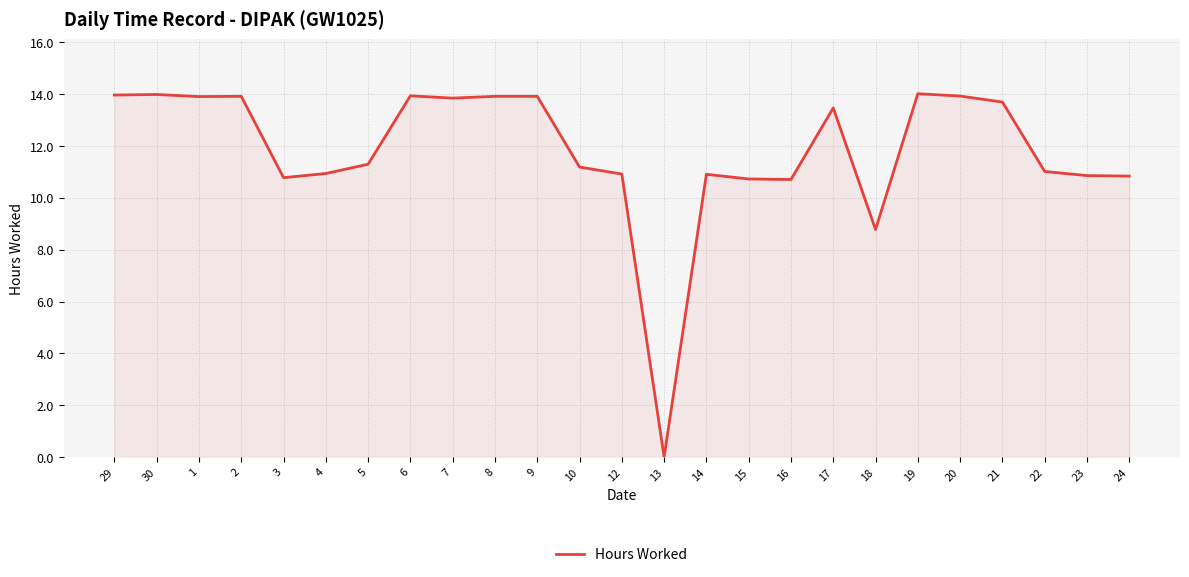

How many lines are shown in the chart?

1